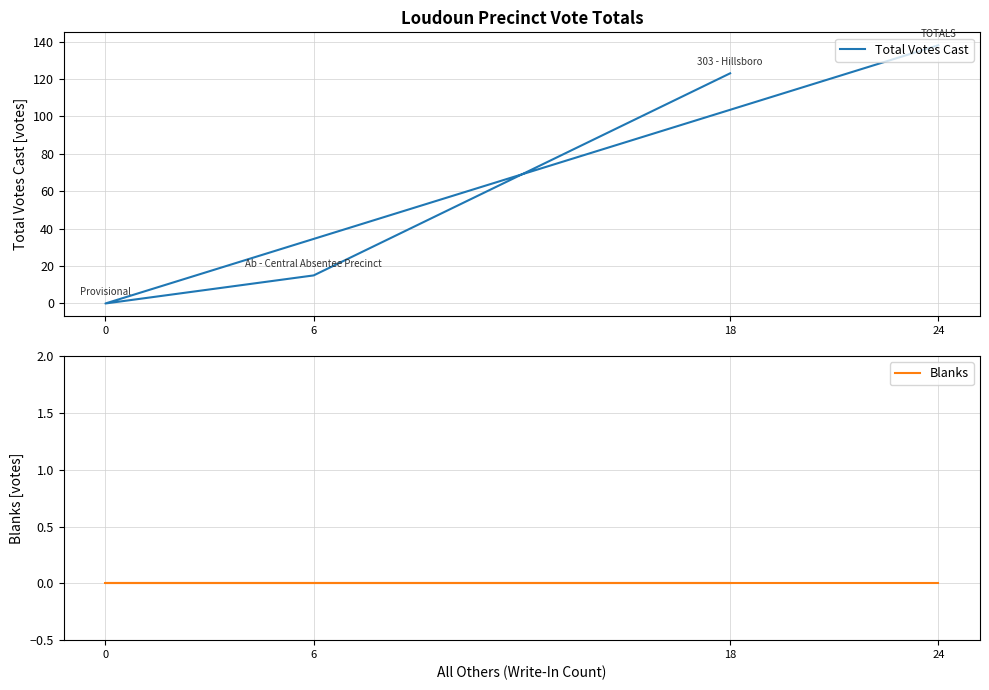

Which label corresponds to the largest value in the chart?

24